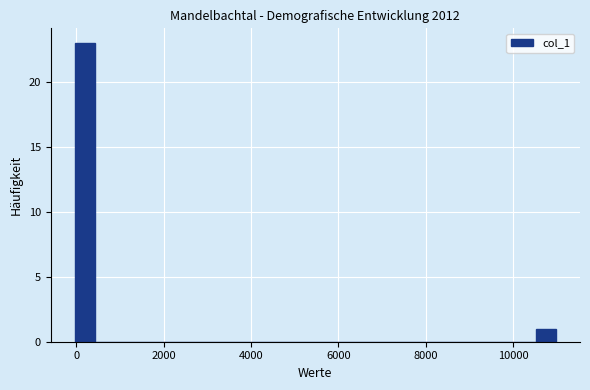

Around what value on the x-axis is the tallest bar? Give the approximate position of its centre, as read against the axis.

200